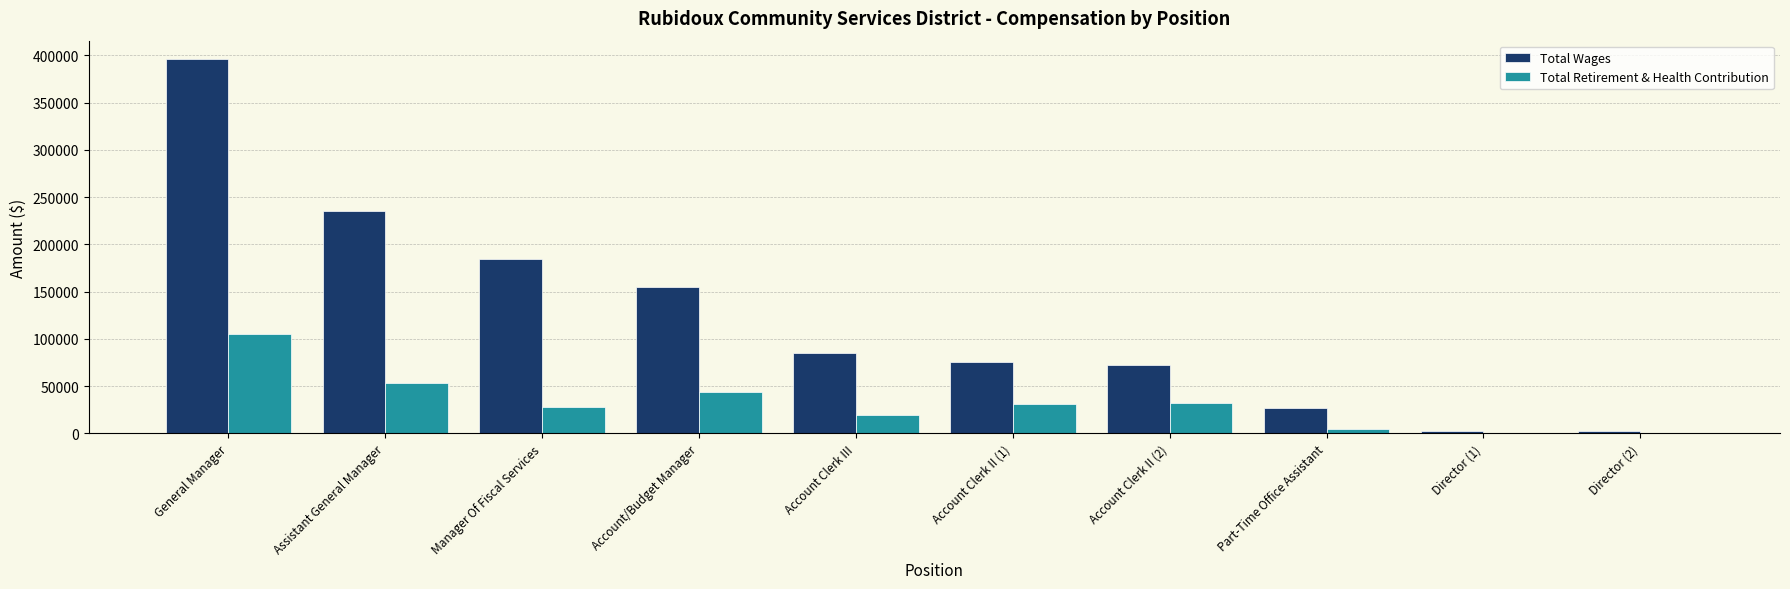

What is the sum of the Total Wages values at Part-Time Office Assistant and Account Clerk II (1)?

101930